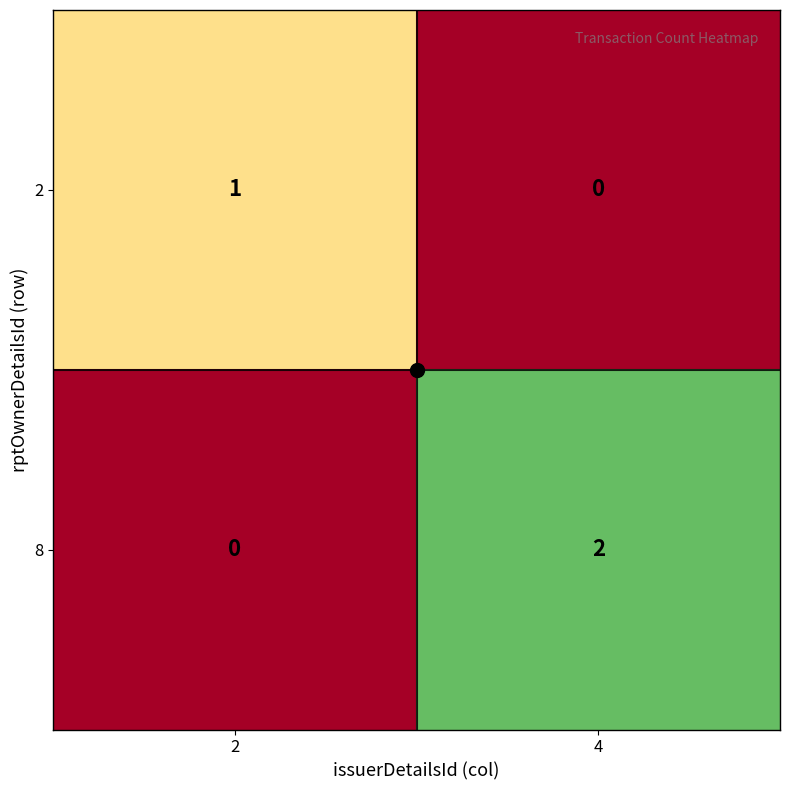

At which category is the sum across all series the highest?

4